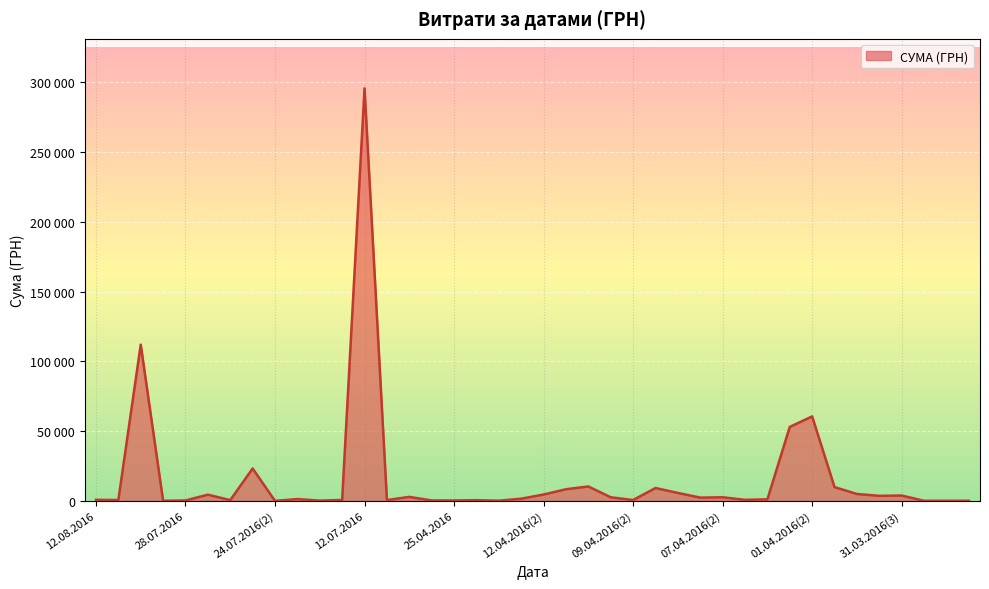

Does the chart have visible grid lines?

Yes